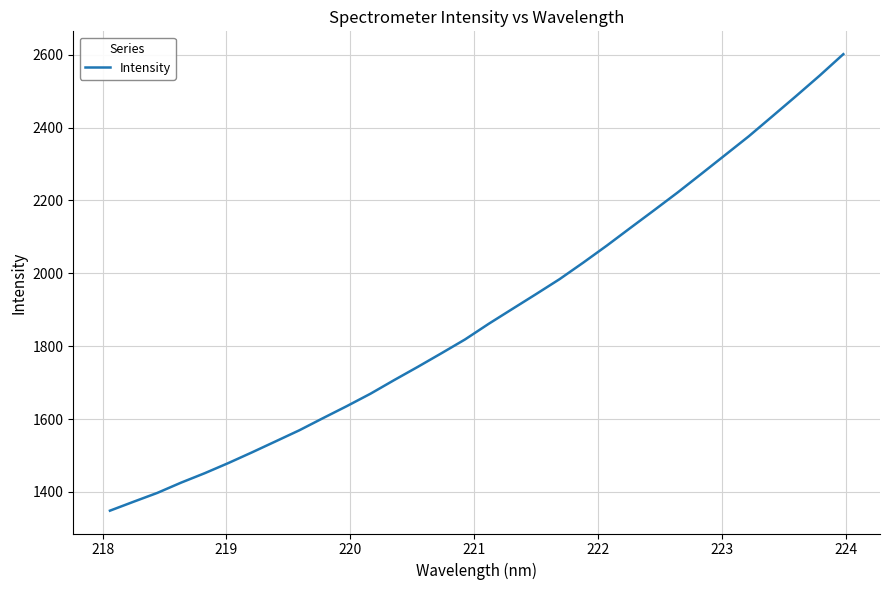

What is the greatest value displayed?

2601.6